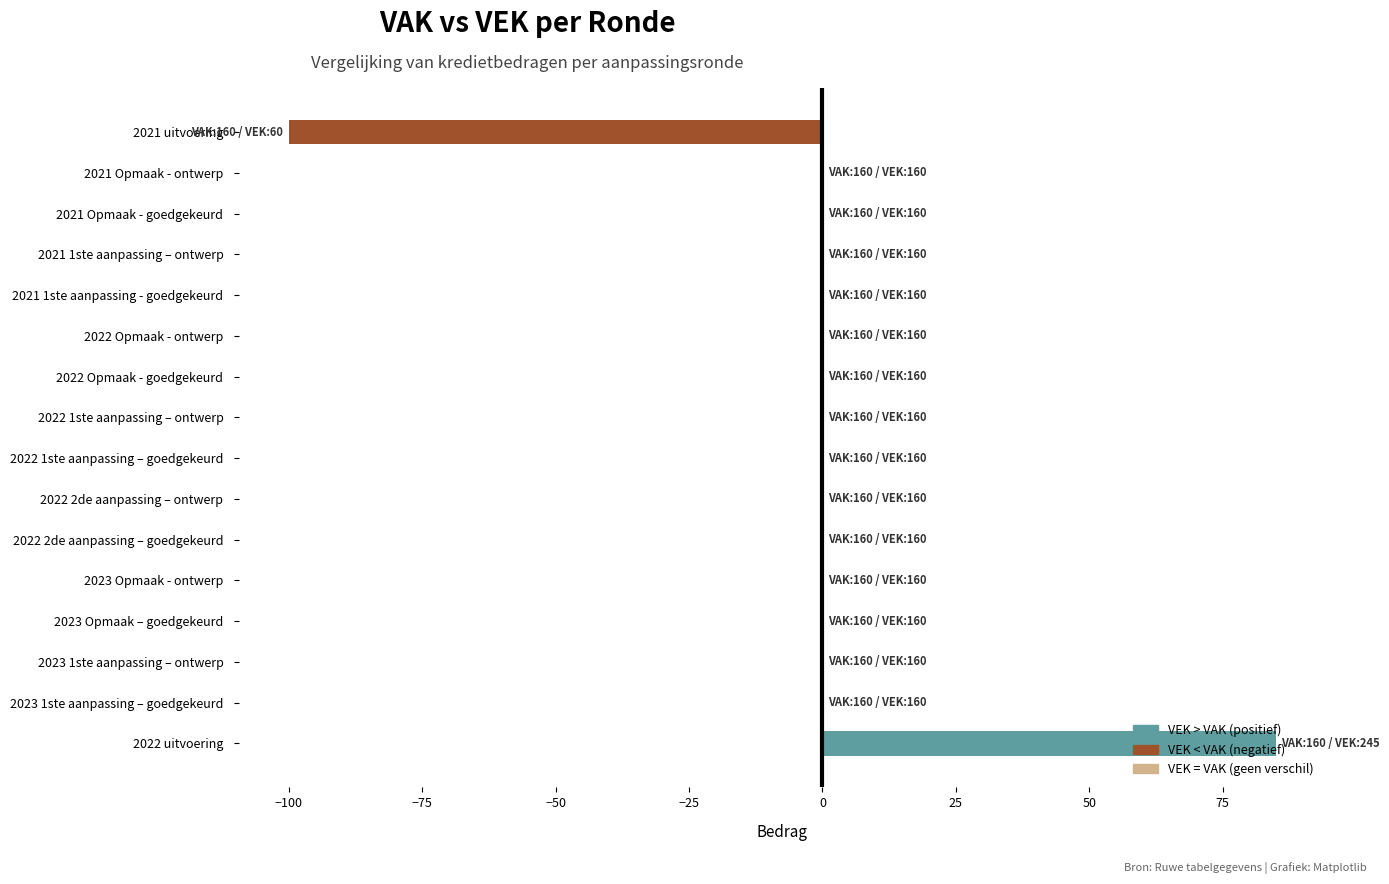

What is the sum of all values?

-15